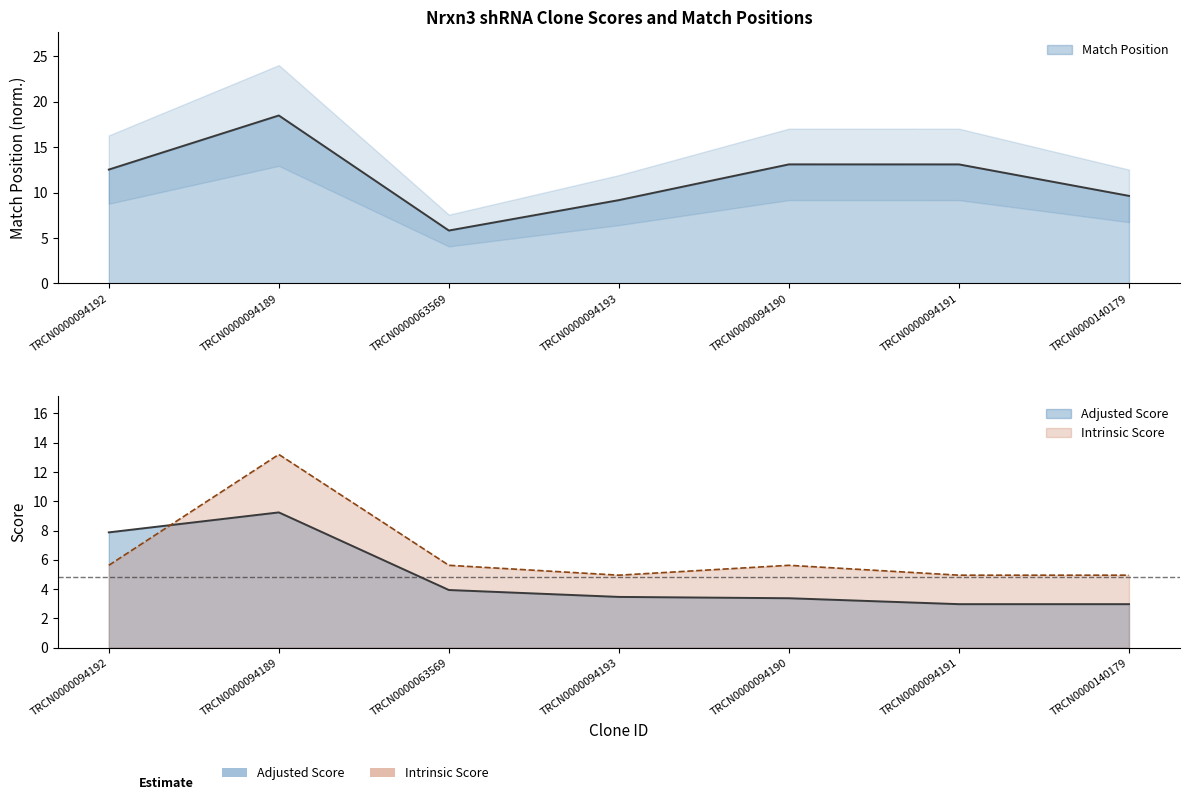

True or false: Intrinsic Score and Adjusted Score intersect in this chart.

True